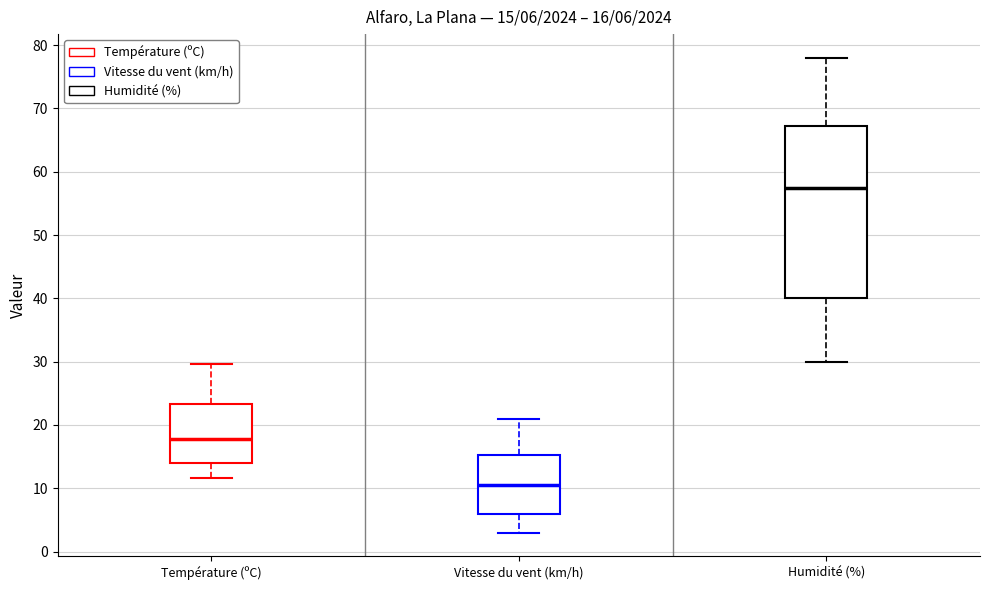

Which box has the highest median line?

Humidité (%)